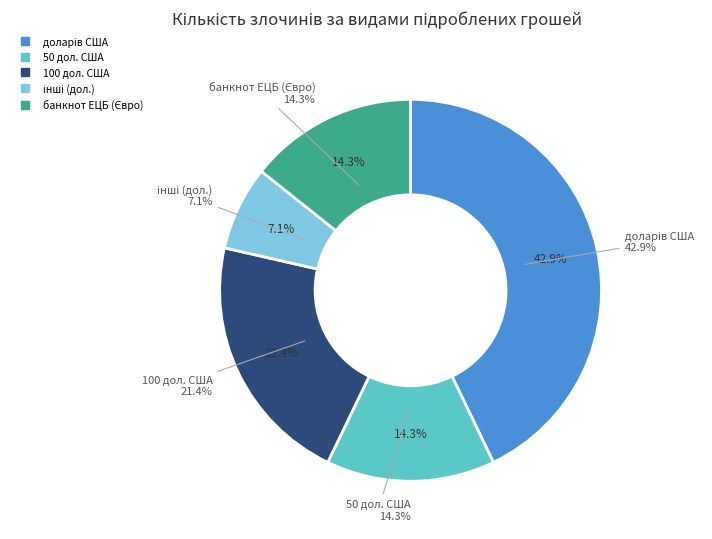

What is the change in value from 100 дол. США to інші (дол.)?

-2